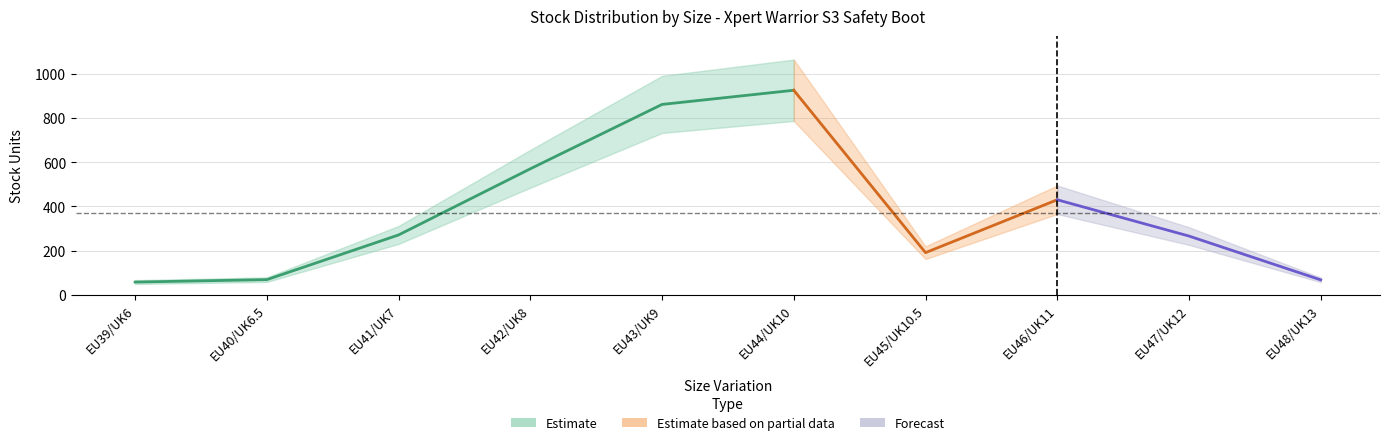

What position from the left is EU44/UK10?

6